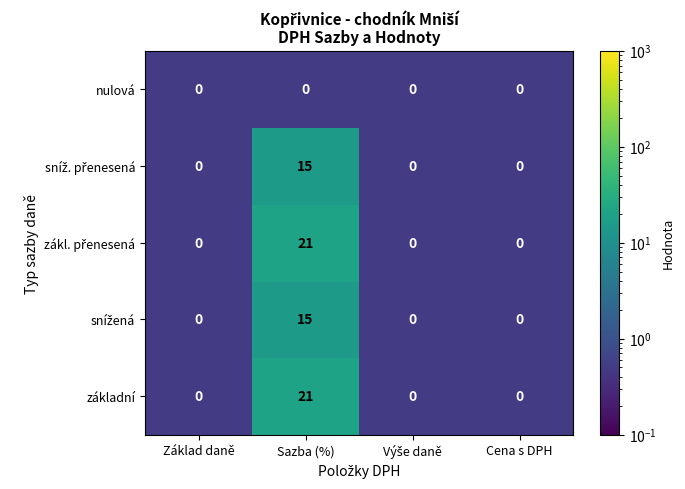

What is the greatest value displayed?

21